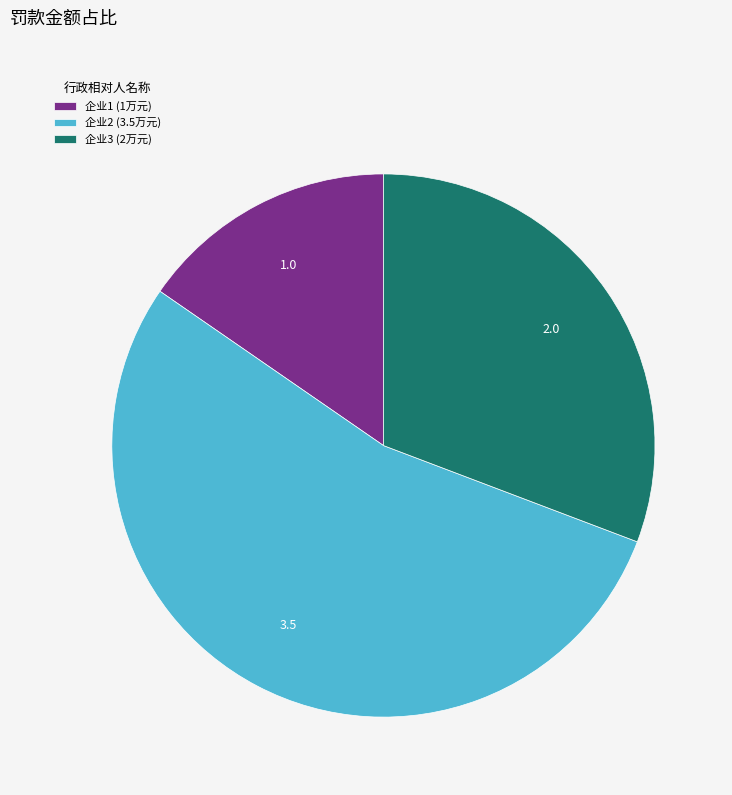

True or false: 企业3 (2万元) accounts for 16% of the total.

False